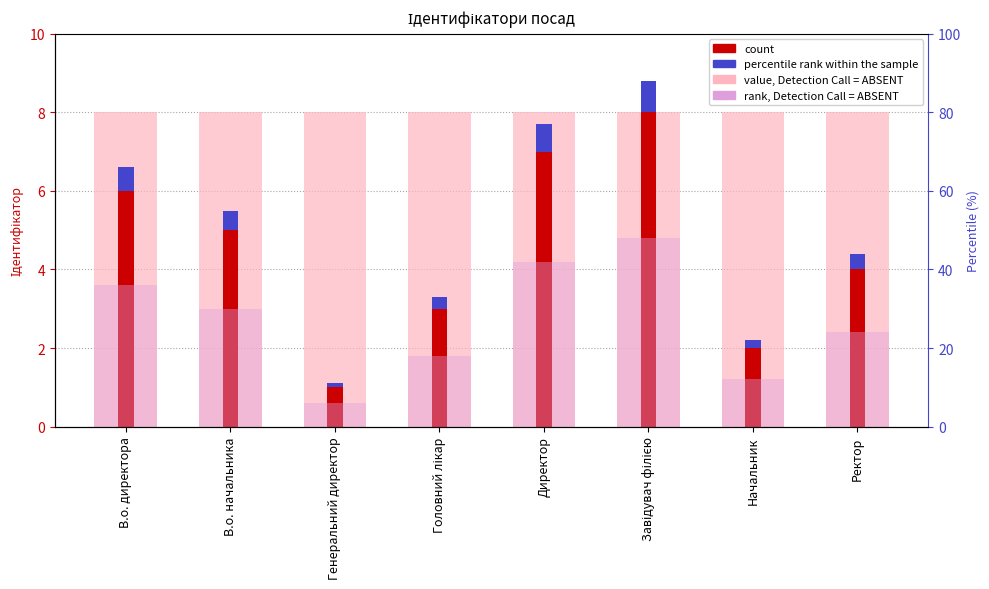

What value does the percentile rank within the sample series have at В.о. начальника?

0.5